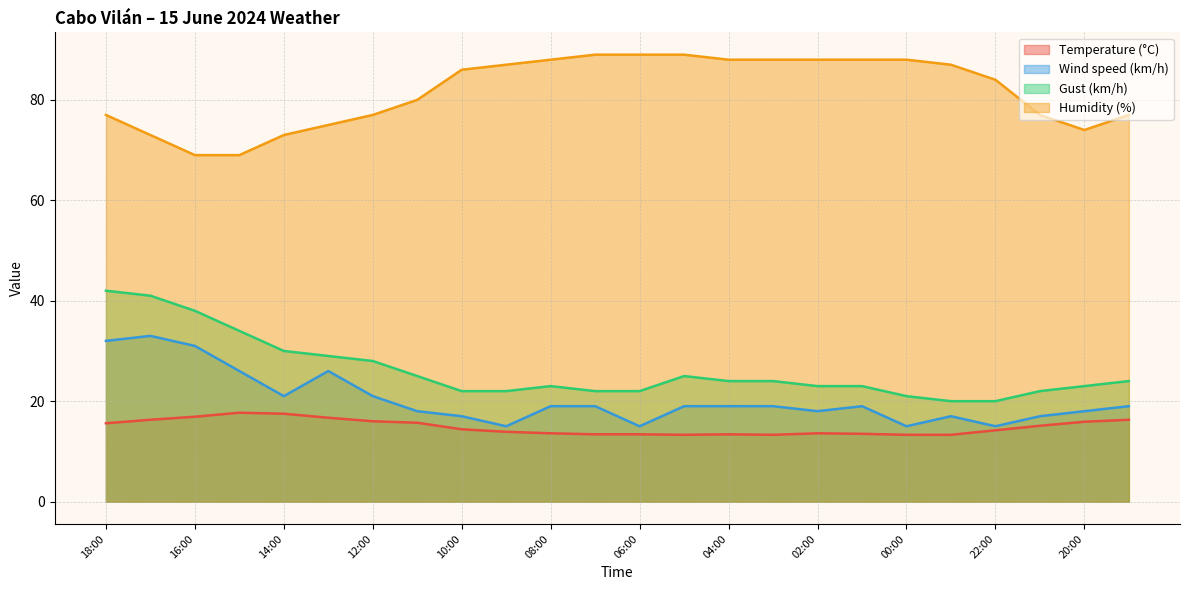

What are all the series names shown in the legend?

Temperature (°C), Wind speed (km/h), Gust (km/h), Humidity (%)